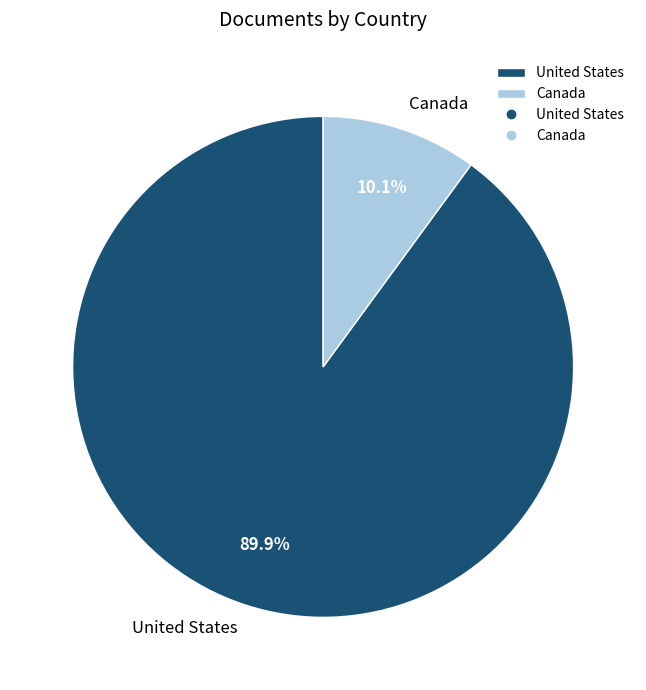

To the nearest percent, what is the combined percentage of United States and Canada?

100%